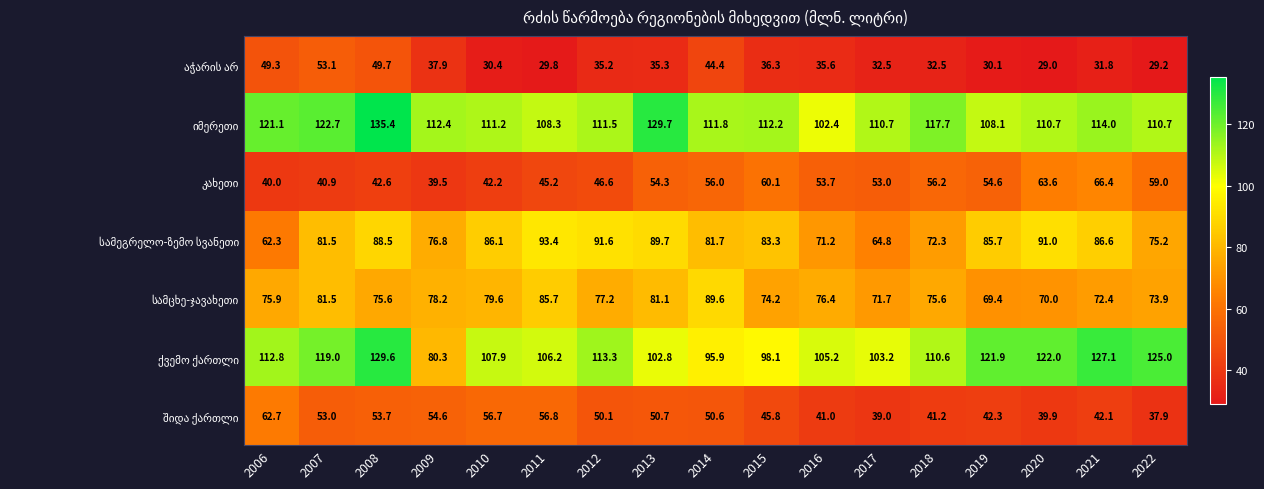

How many data points does each series have?

17